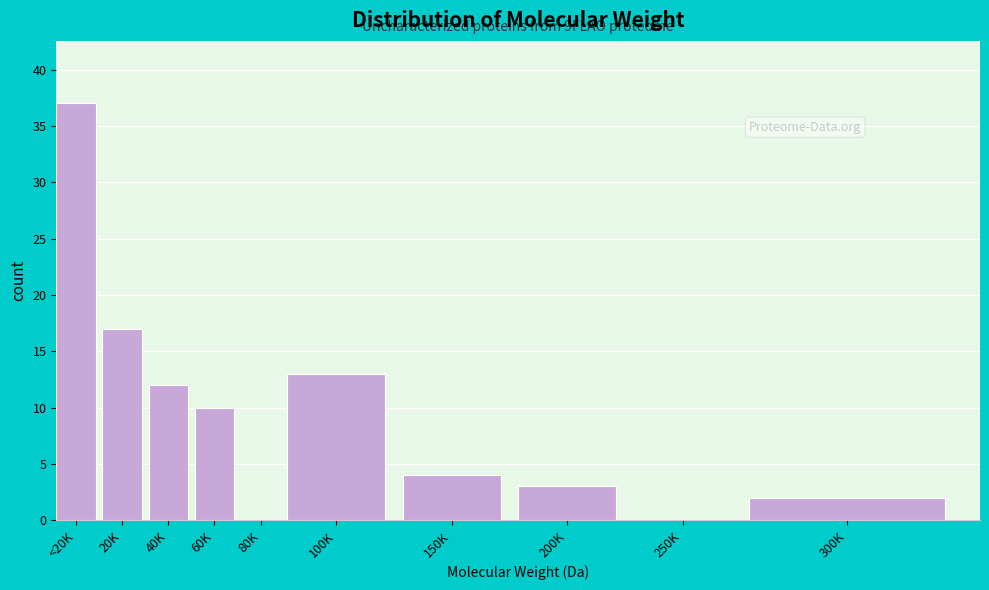

Reading left to right, transcribe all the data shown in this chart.

<20K=37	20K=17	40K=12	60K=10	80K=0	100K=13	150K=4	200K=3	250K=0	300K=2